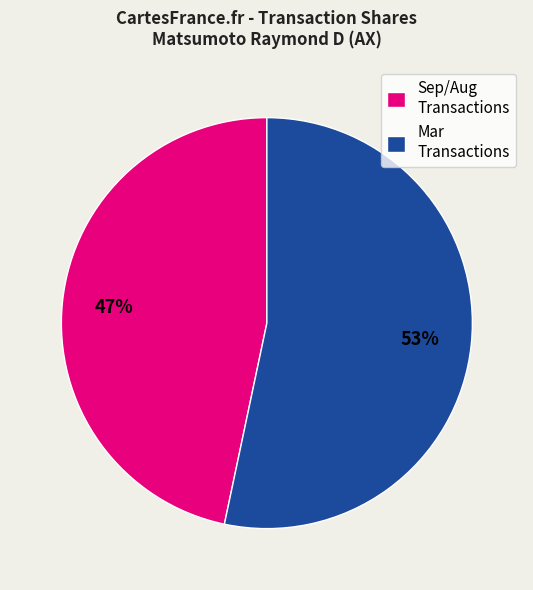

To the nearest percent, what is the combined percentage of Mar Transactions and Sep/Aug Transactions?

100%